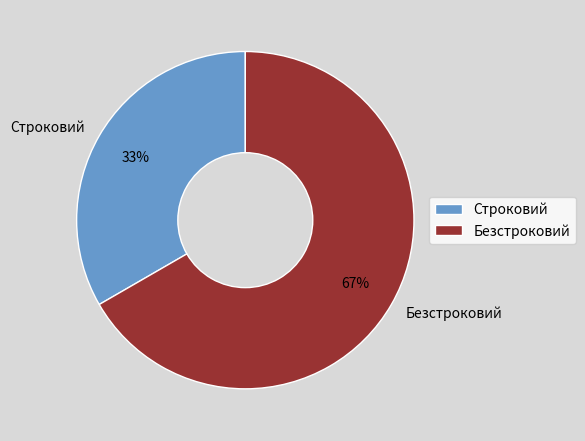

Which has a higher value, Безстроковий or Строковий?

Безстроковий